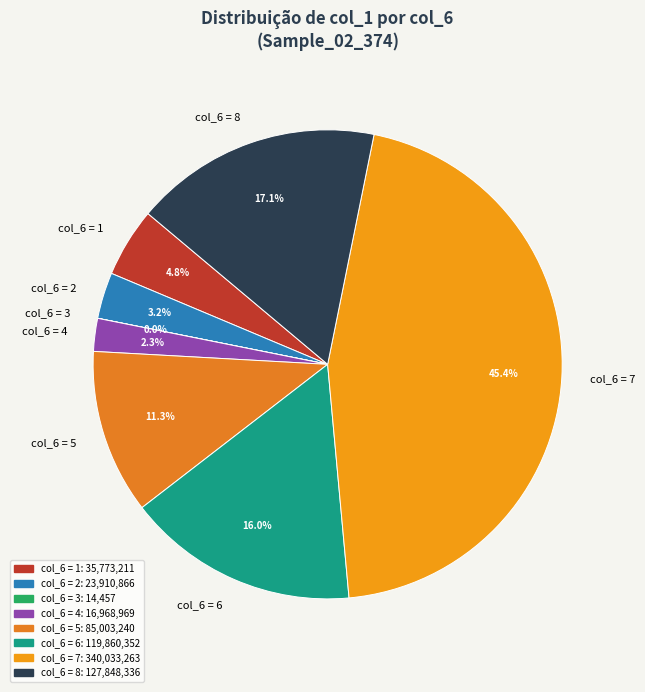

Which slice is the largest?

col_6 = 7